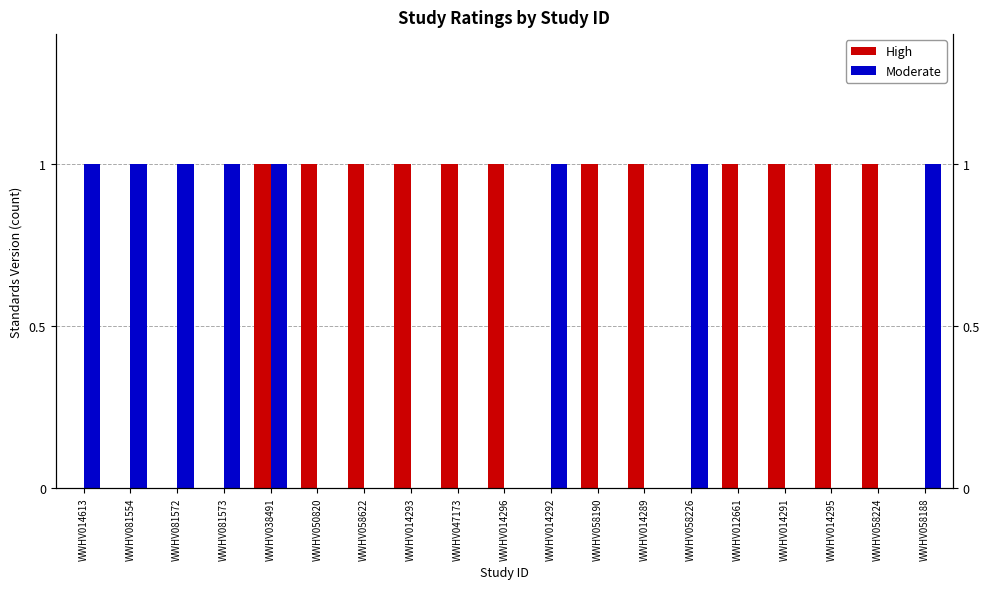

Rank the series by their maximum value, from highest to lowest.

High, Moderate